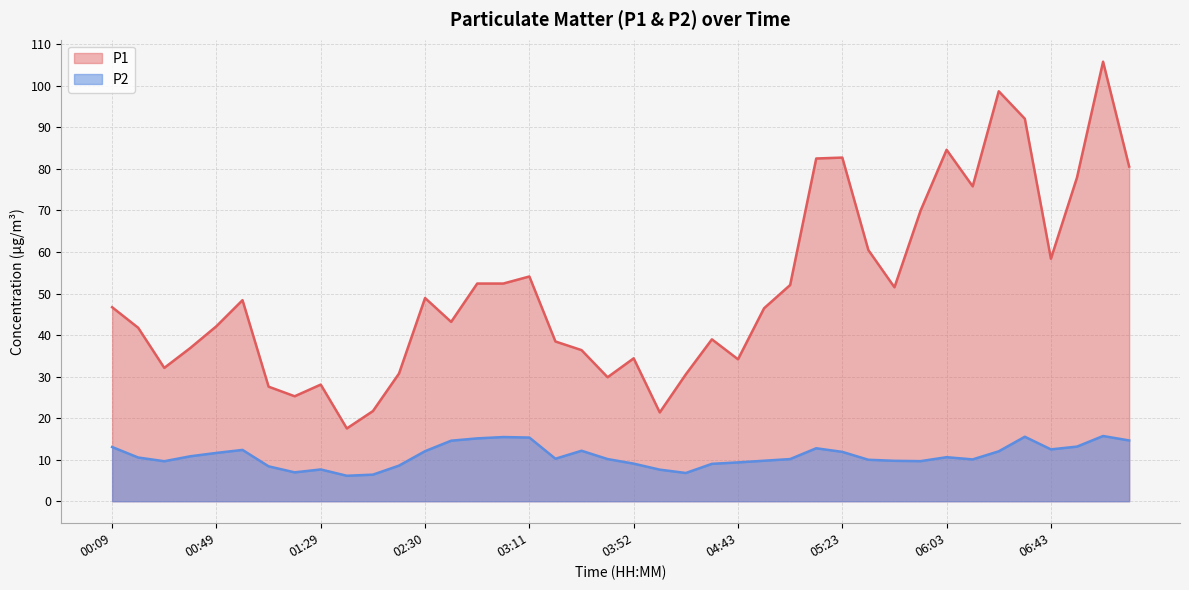

True or false: P2 and P1 intersect in this chart.

False